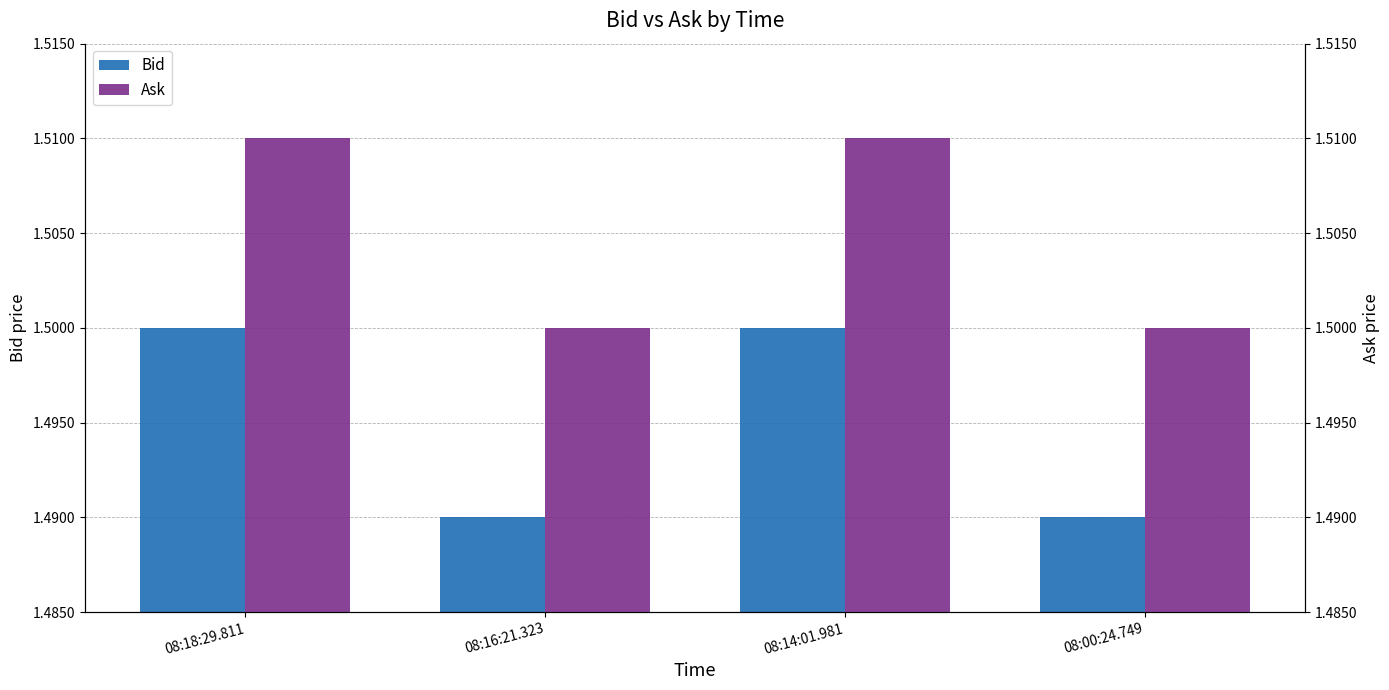

True or false: Bid has a value of 1.5 at 08:18:29.811.

True